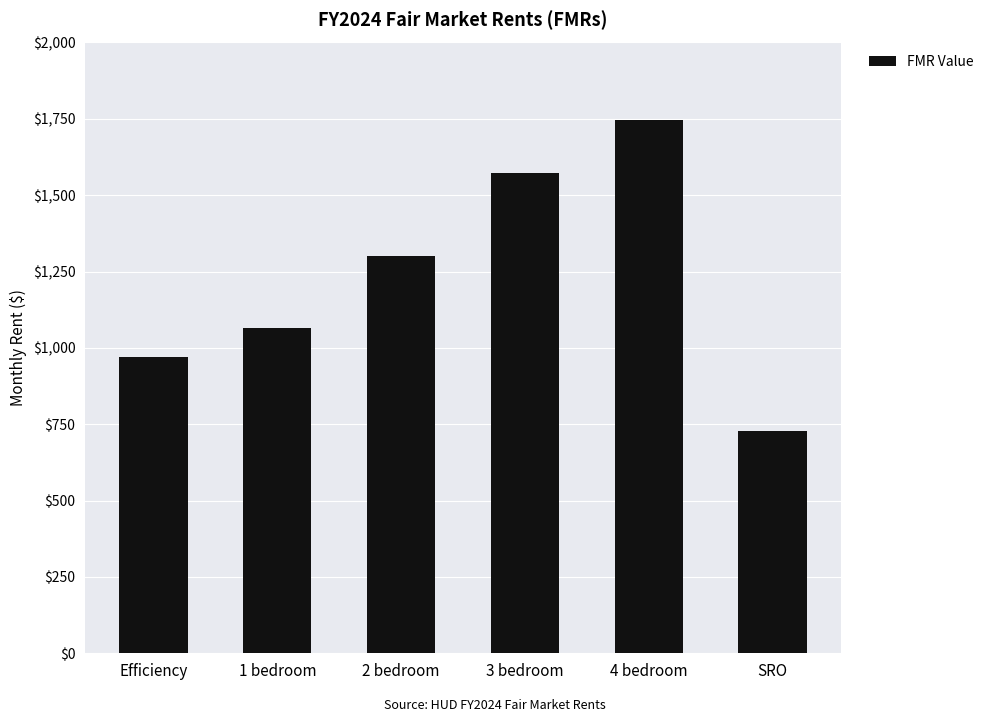

What is the difference between the values at 3 bedroom and SRO?

846.5